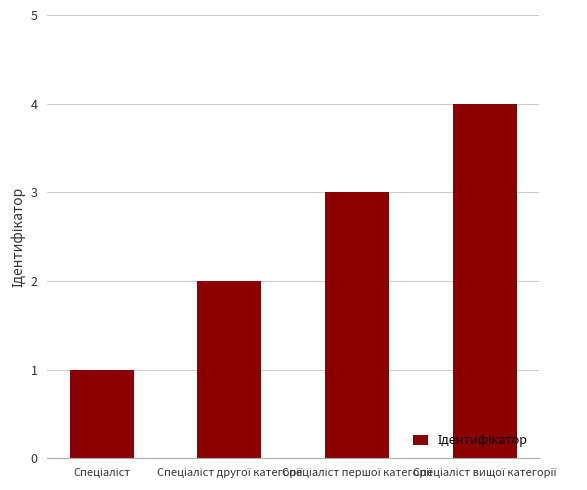

What is the maximum value shown in the chart?

4